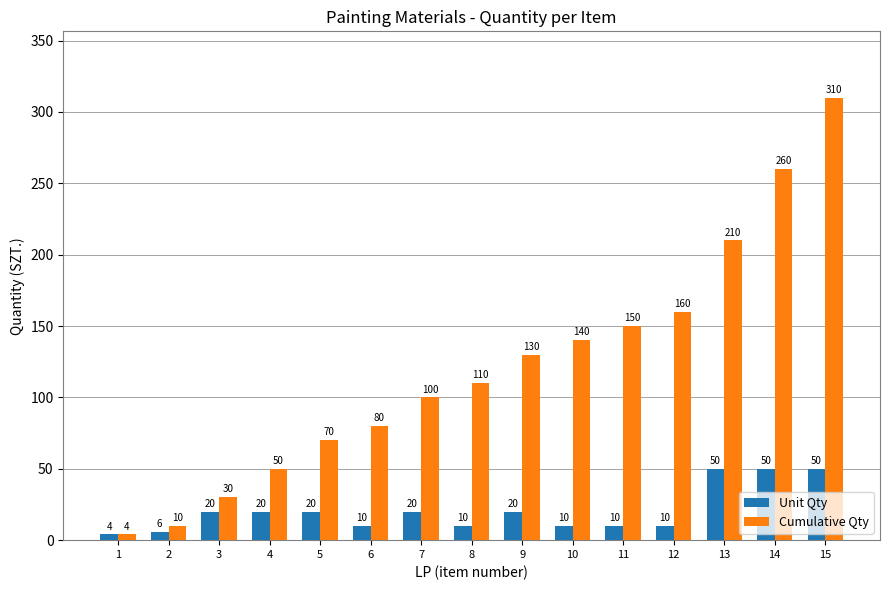

Reading left to right, extract all data points from this chart.

Unit Qty: 1=4	2=6	3=20	4=20	5=20	6=10	7=20	8=10	9=20	10=10	11=10	12=10	13=50	14=50	15=50
Cumulative Qty: 1=4	2=10	3=30	4=50	5=70	6=80	7=100	8=110	9=130	10=140	11=150	12=160	13=210	14=260	15=310